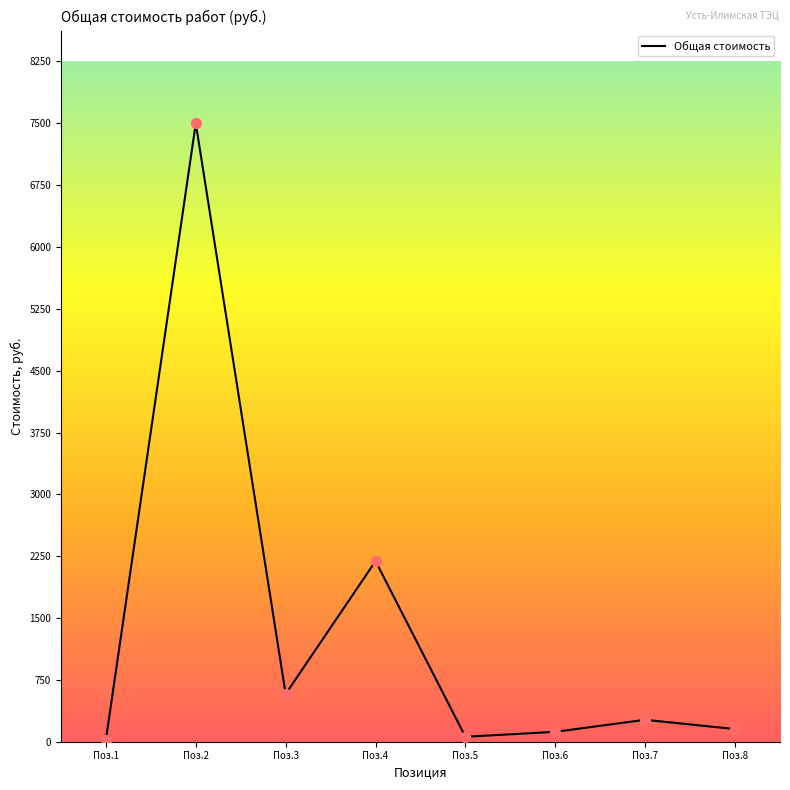

Which has a higher value, Поз.8 or Поз.7?

Поз.7